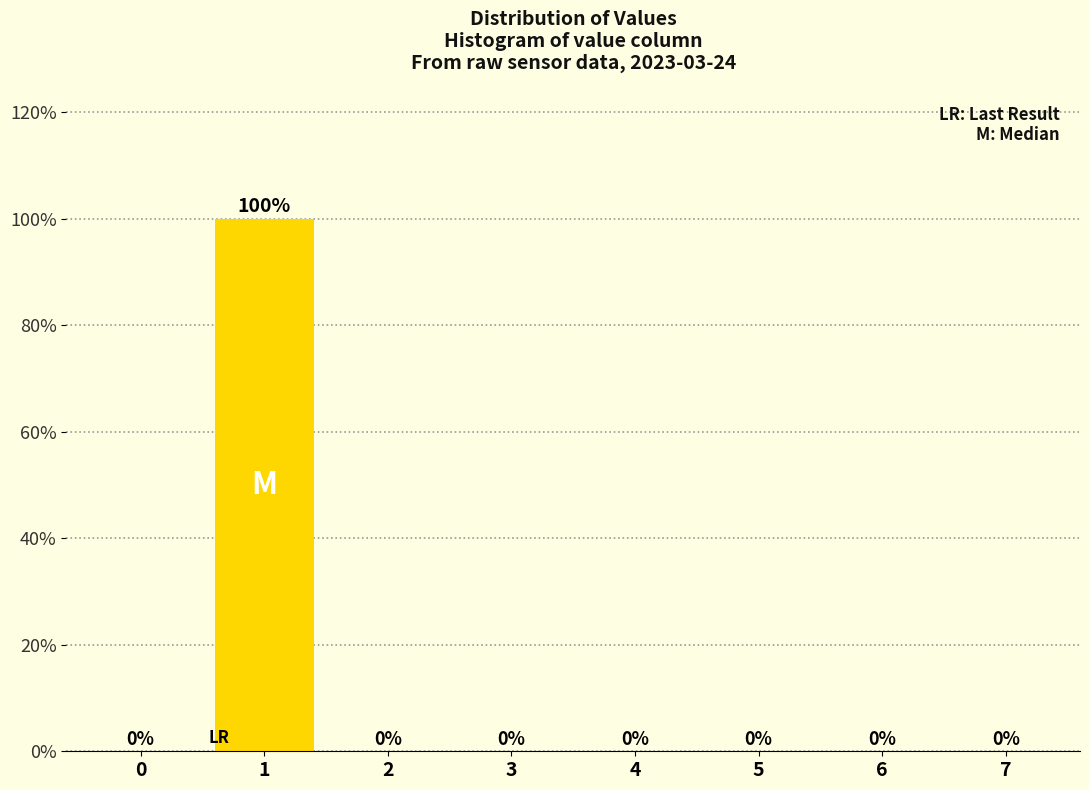

Reading left to right, transcribe all the data shown in this chart.

0=0	1=100	2=0	3=0	4=0	5=0	6=0	7=0